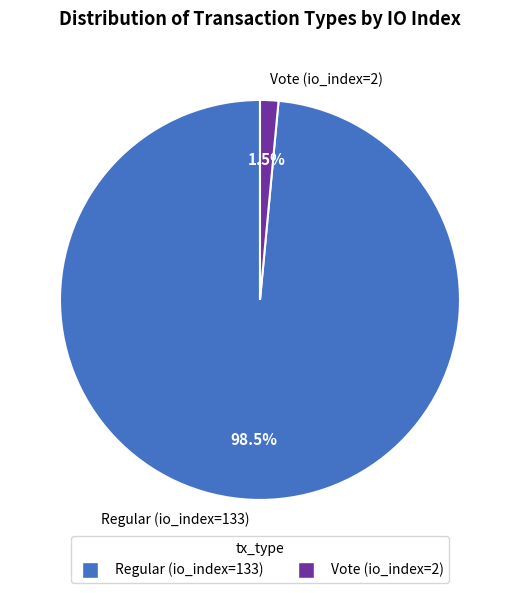

What is the majority slice?

Regular (io_index=133)